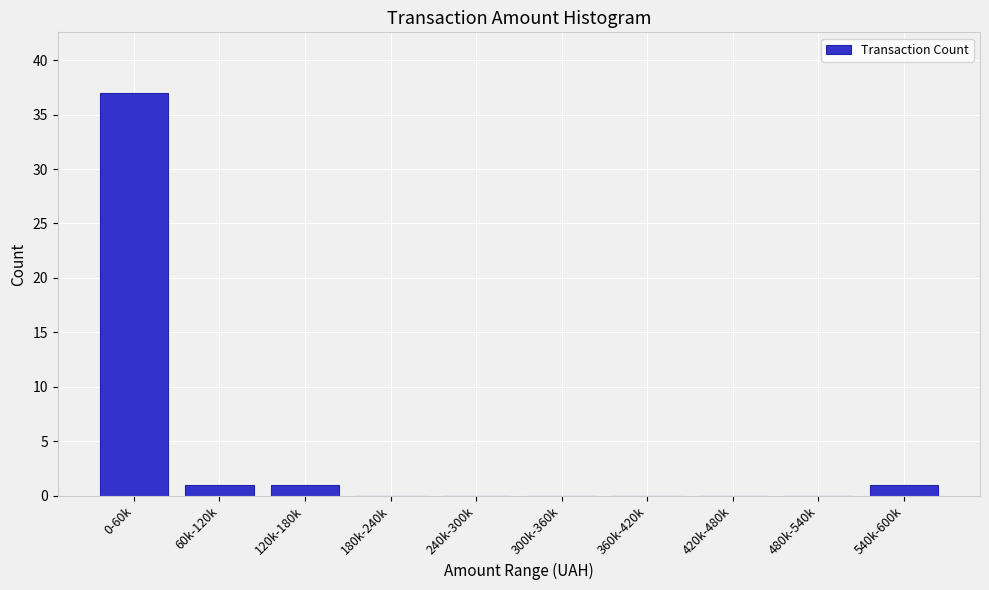

Reading left to right, transcribe all the data shown in this chart.

0-60k=37	60k-120k=1	120k-180k=1	180k-240k=0	240k-300k=0	300k-360k=0	360k-420k=0	420k-480k=0	480k-540k=0	540k-600k=1